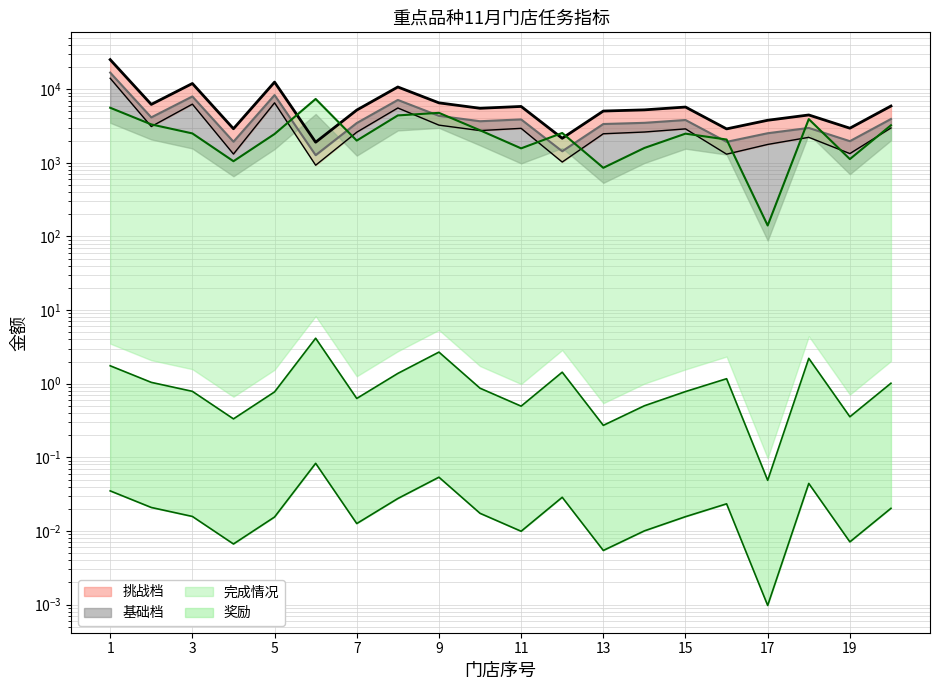

At which label does 基础档 reach its peak?

1